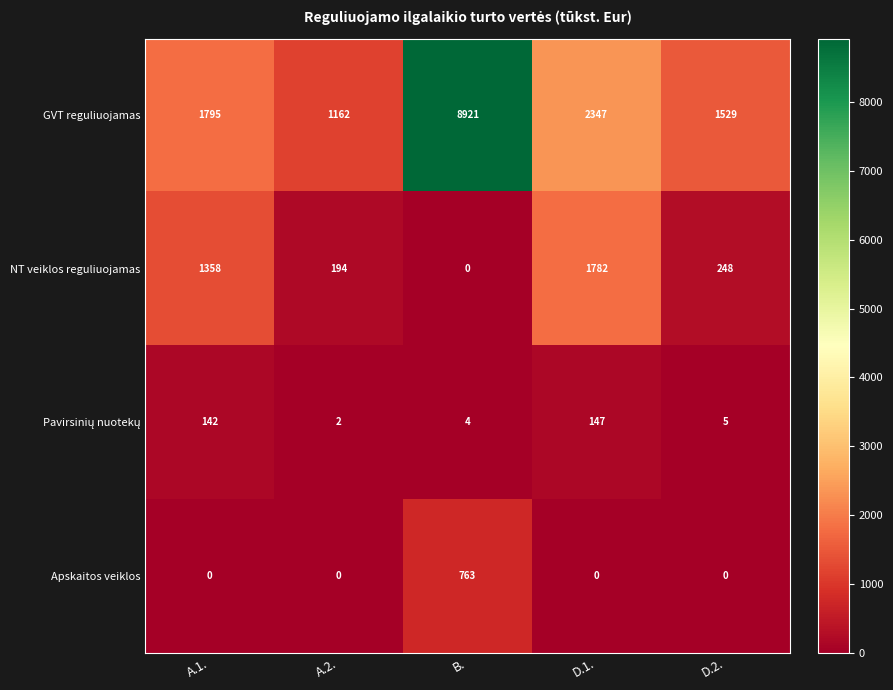

Which series changed the most between B. and D.1.?

GVT reguliuojamas